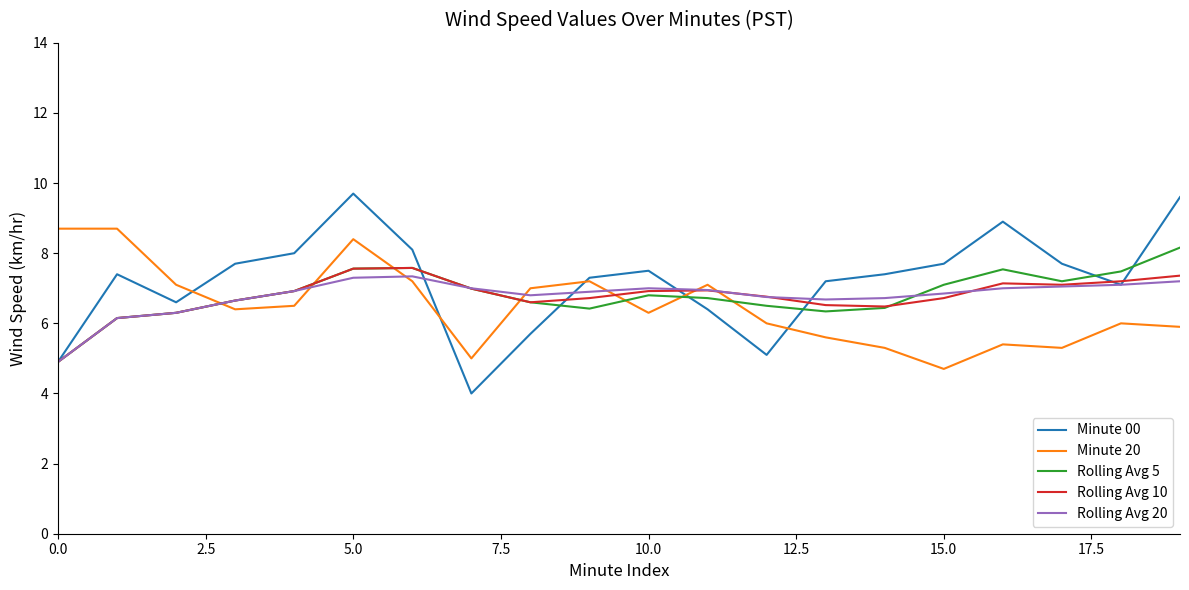

What is the average value of the Rolling Avg 20 series?

6.8